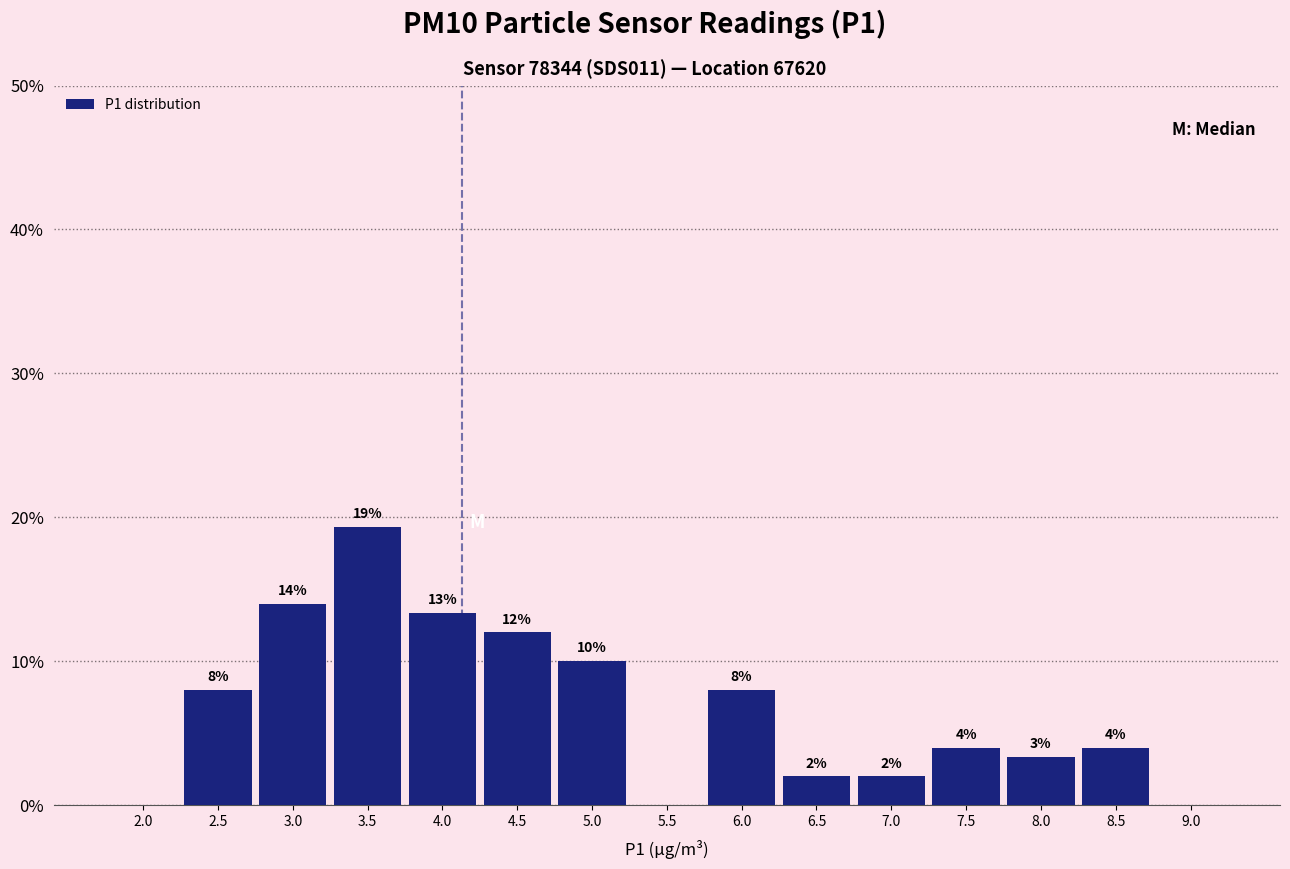

Is it true that the value at 4.5 is 12.0?

True